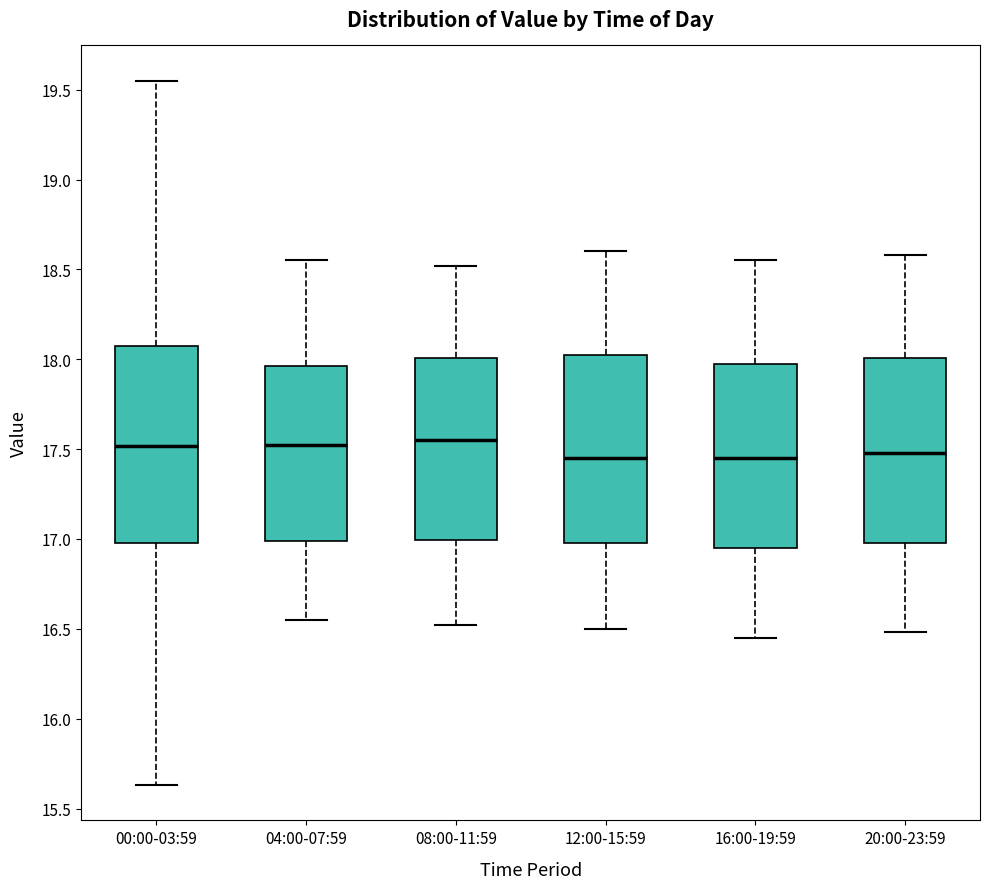

Reading left to right, transcribe this box plot: for each box, give where its median line is, the range the box spans, and where its two whiskers end, as read against the y-axis. The values are not printed on the chart, so give them approximately, as read against the axis.

00:00-03:59: median 17.50, box 17.00 to 18.10, whiskers 15.65 to 19.55
04:00-07:59: median 17.55, box 17.00 to 17.95, whiskers 16.55 to 18.55
08:00-11:59: median 17.55, box 17.00 to 18.00, whiskers 16.50 to 18.50
12:00-15:59: median 17.45, box 17.00 to 18.05, whiskers 16.50 to 18.60
16:00-19:59: median 17.45, box 16.95 to 18.00, whiskers 16.45 to 18.55
20:00-23:59: median 17.50, box 17.00 to 18.00, whiskers 16.50 to 18.60